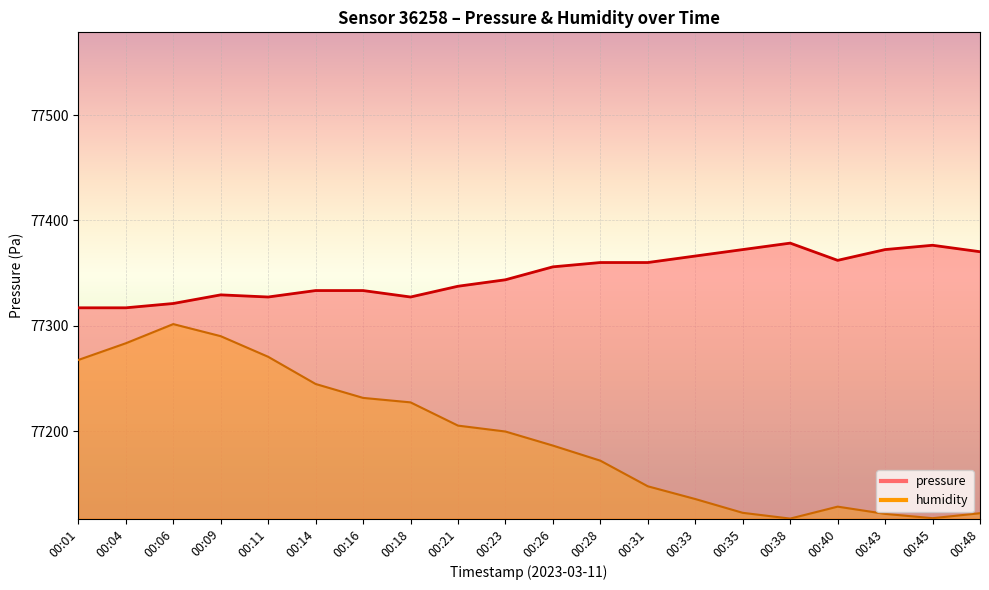

True or false: humidity and pressure cross at least once.

False